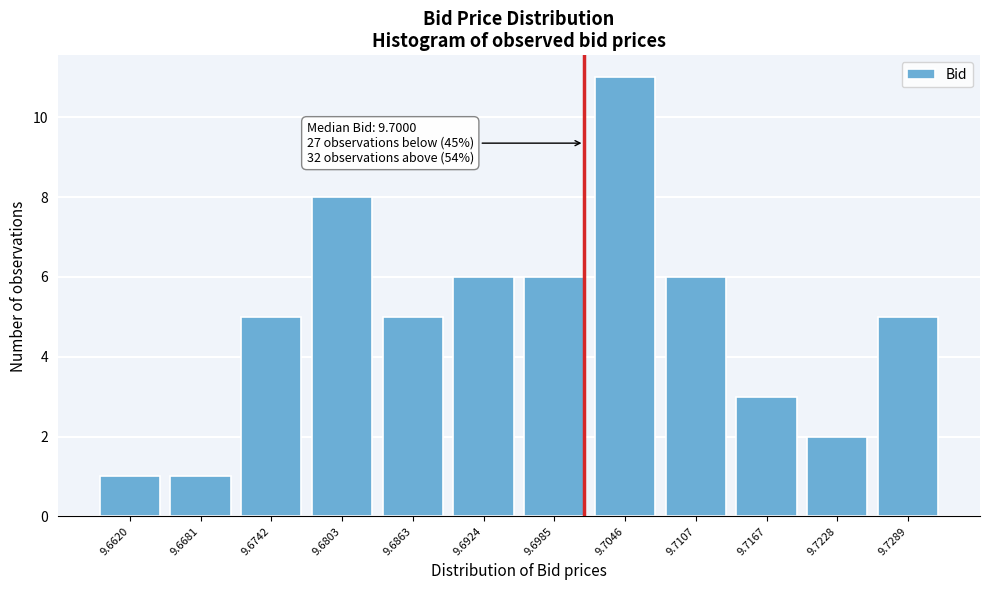

Reading left to right, list all the values displayed in this chart.

1	1	5	8	5	6	6	11	6	3	2	5